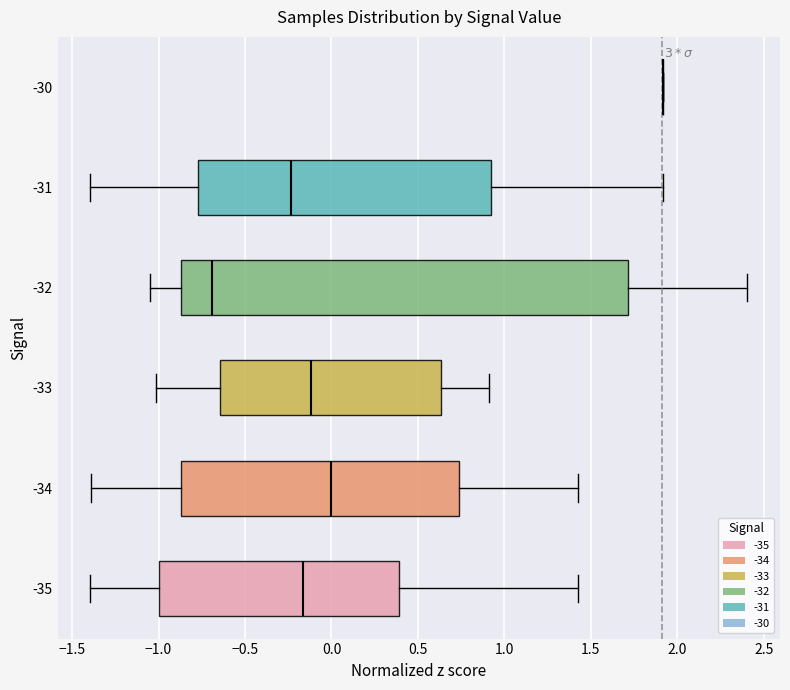

Reading bottom to top, transcribe this box plot: for each box, give where its median line is, the range the box spans, and where its two whiskers end, as read against the x-axis. The values are not printed on the chart, so give them approximately, as read against the axis.

-35: median -0.15, box -1.00 to 0.40, whiskers -1.40 to 1.45
-34: median 0.00, box -0.85 to 0.75, whiskers -1.40 to 1.45
-33: median -0.10, box -0.65 to 0.65, whiskers -1.00 to 0.90
-32: median -0.70, box -0.85 to 1.70, whiskers -1.05 to 2.40
-31: median -0.25, box -0.75 to 0.90, whiskers -1.40 to 1.90
-30: box collapsed to a line at 1.90, whiskers 1.90 to 1.90